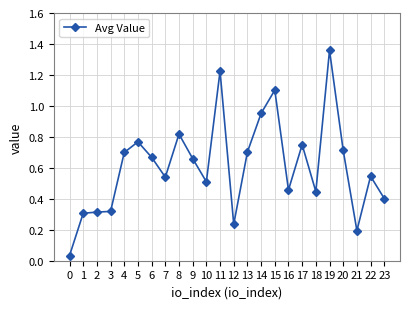

How many lines are shown in the chart?

1